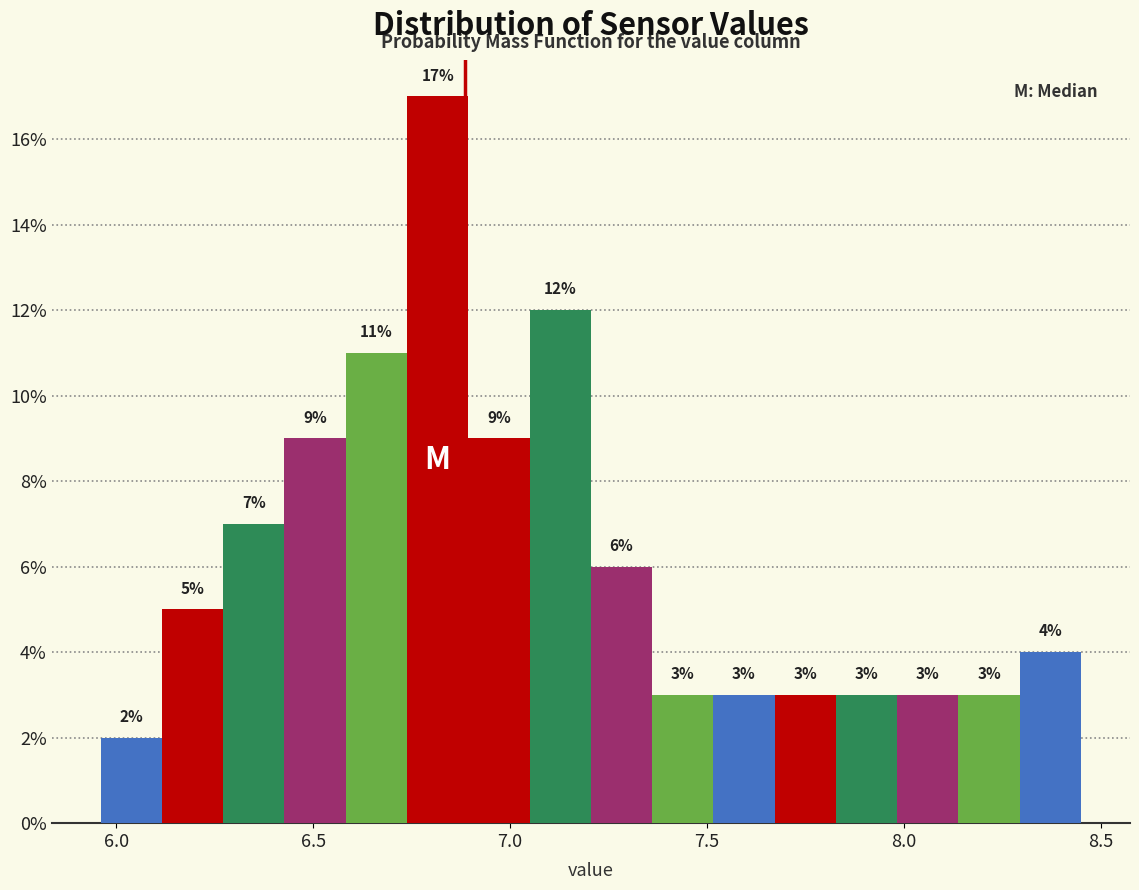

Read against the x-axis, roughly where is the centre of the tallest bar?

6.80